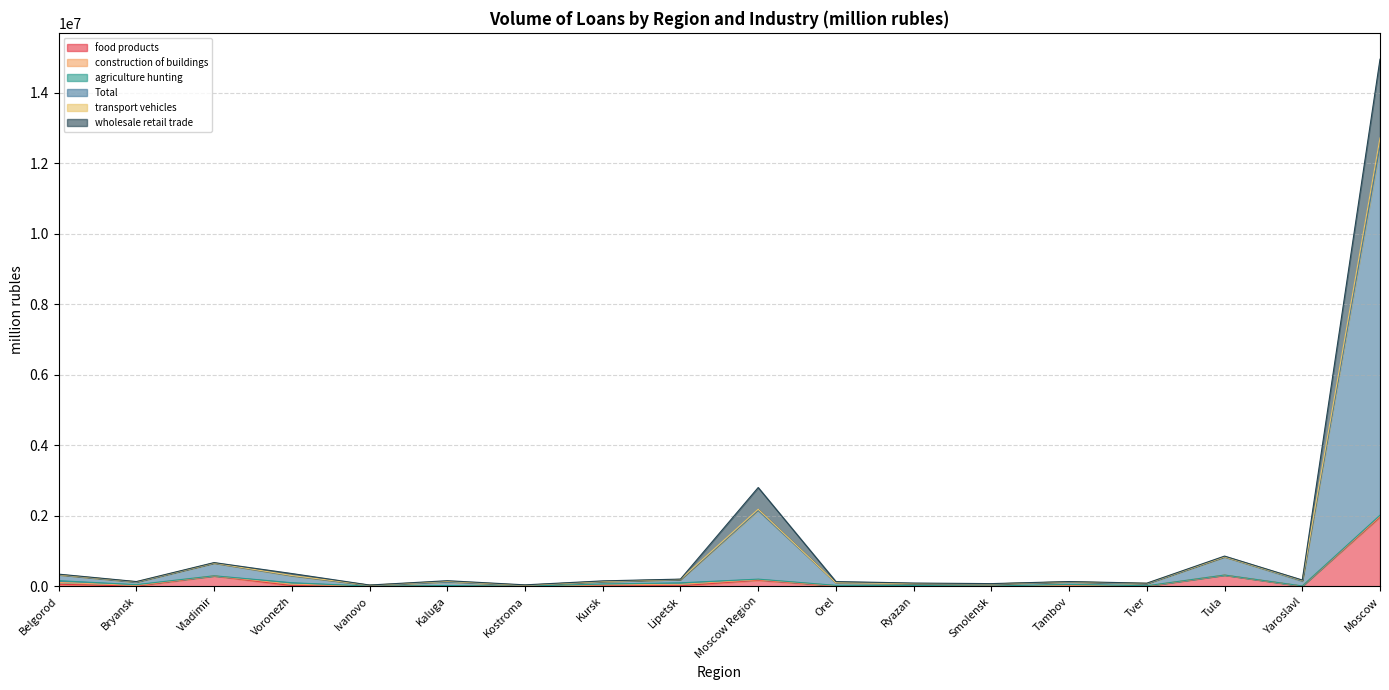

Which series has the largest total across all categories?

Total